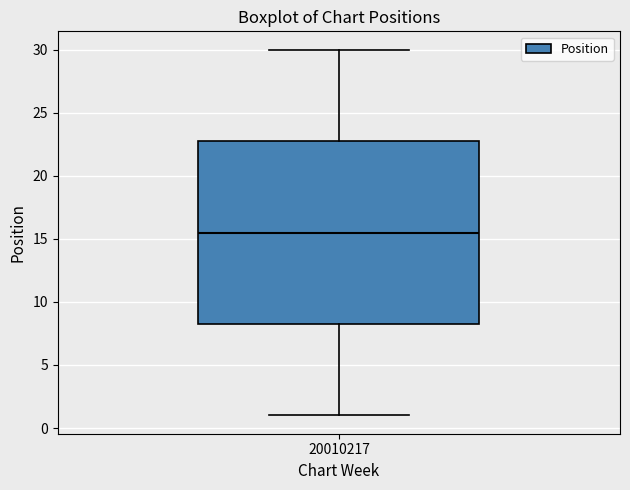

Transcribe this box plot: give where the median line is, the range the box spans, and where the two whiskers end, as read against the y-axis. The values are not printed on the chart, so give them approximately, as read against the axis.

median 15.5, box 8.5 to 23.0, whiskers 1.0 to 30.0